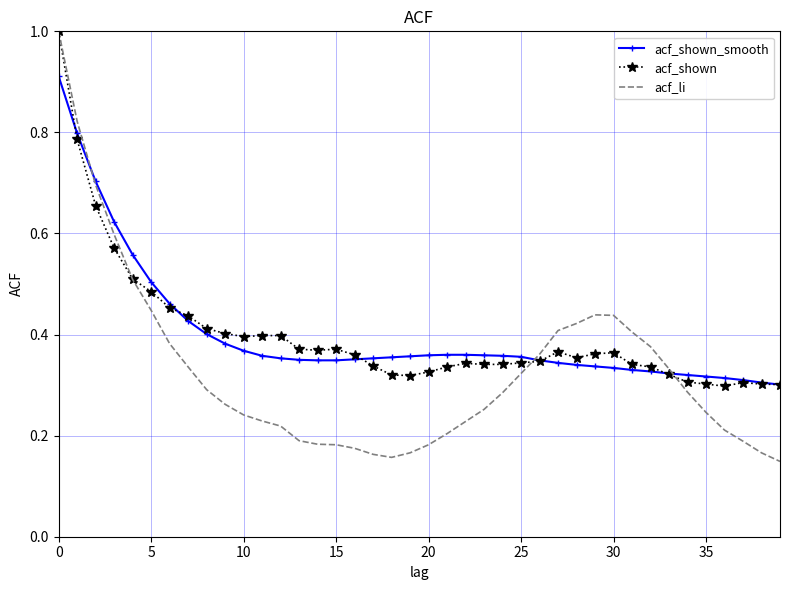

Which series has the widest spread of values?

acf_li